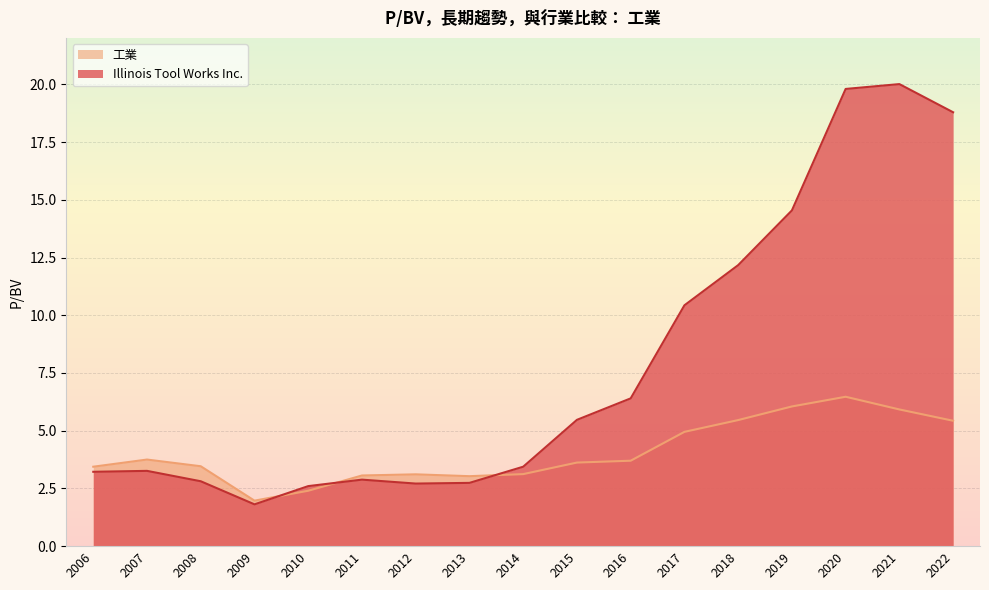

What is the average value of the Illinois Tool Works Inc. series?

7.8